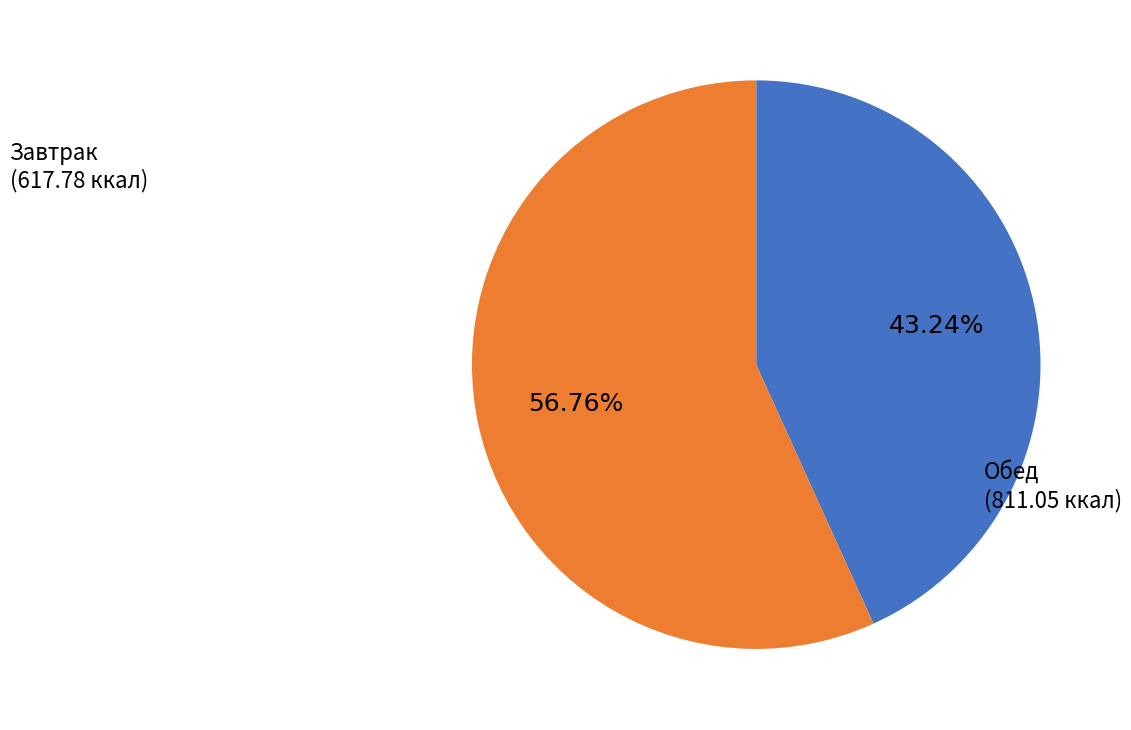

What is the ratio of the value at Завтрак to the value at Обед?

0.8